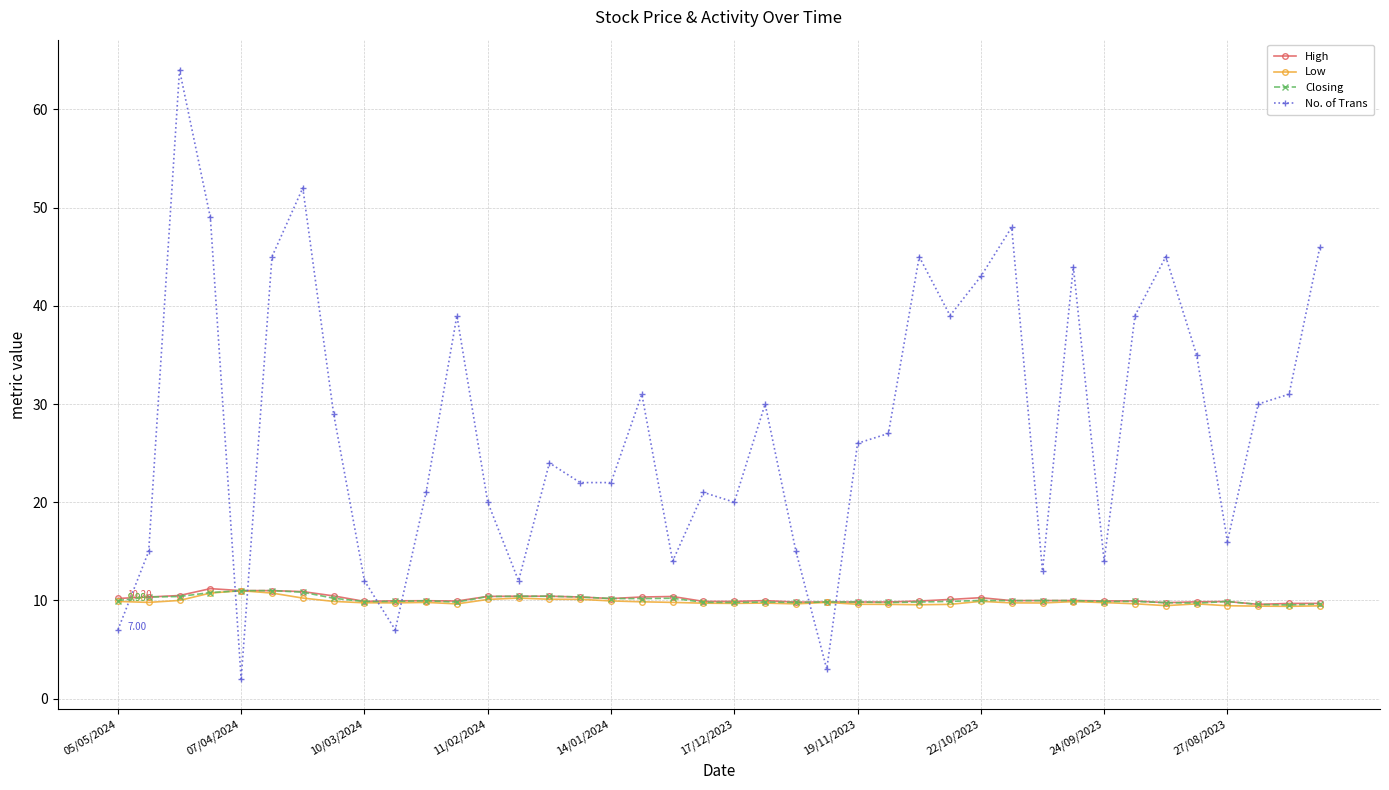

True or false: No. of Trans has more than 2 interior local peaks.

True